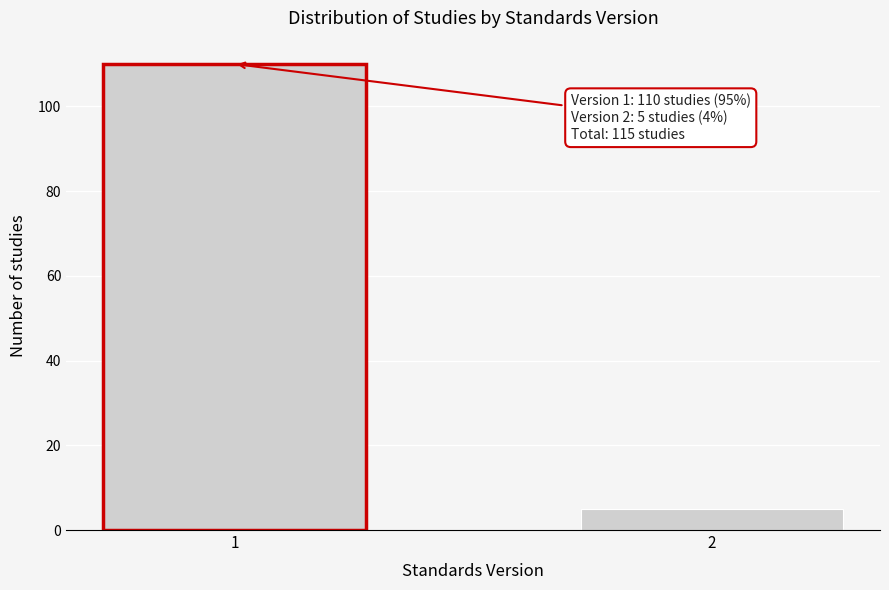

Reading left to right, what are all the values shown in this chart?

1=110	2=5